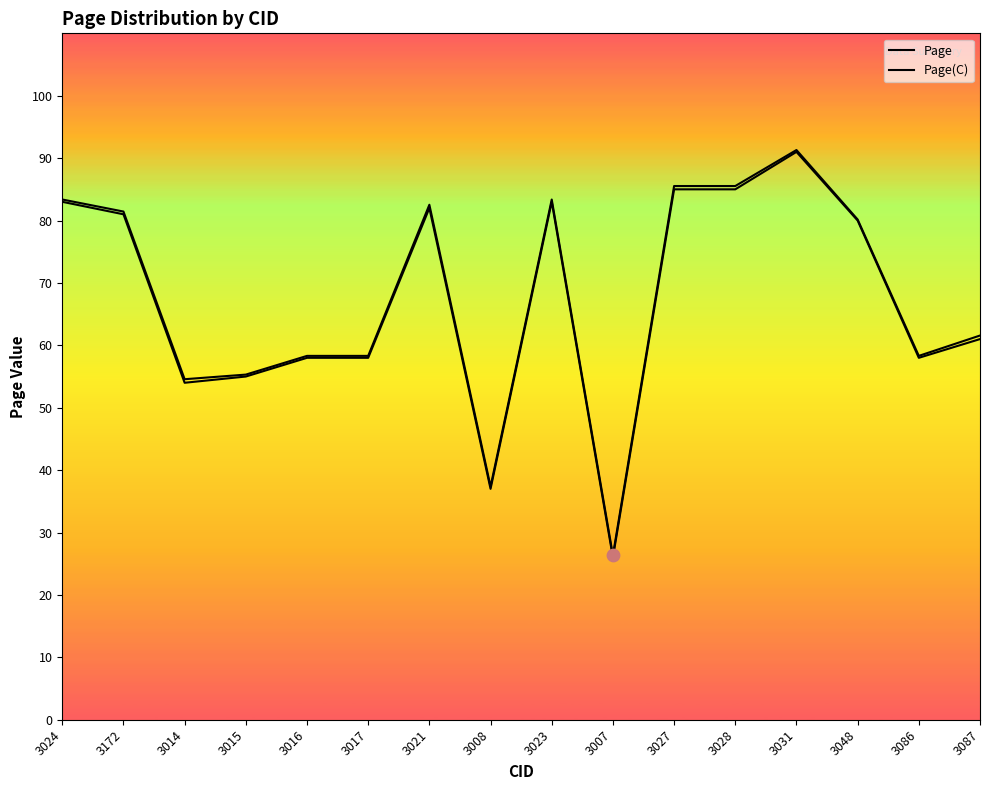

Which series reaches the maximum Y coordinate?

Page